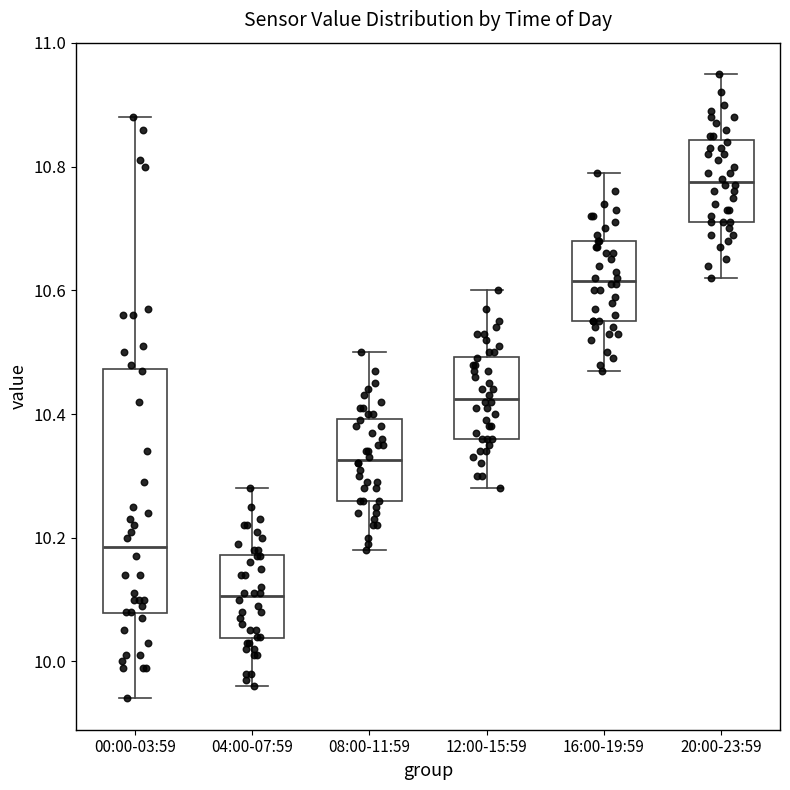

Which box is the tallest, from its lower edge to its upper edge?

00:00-03:59